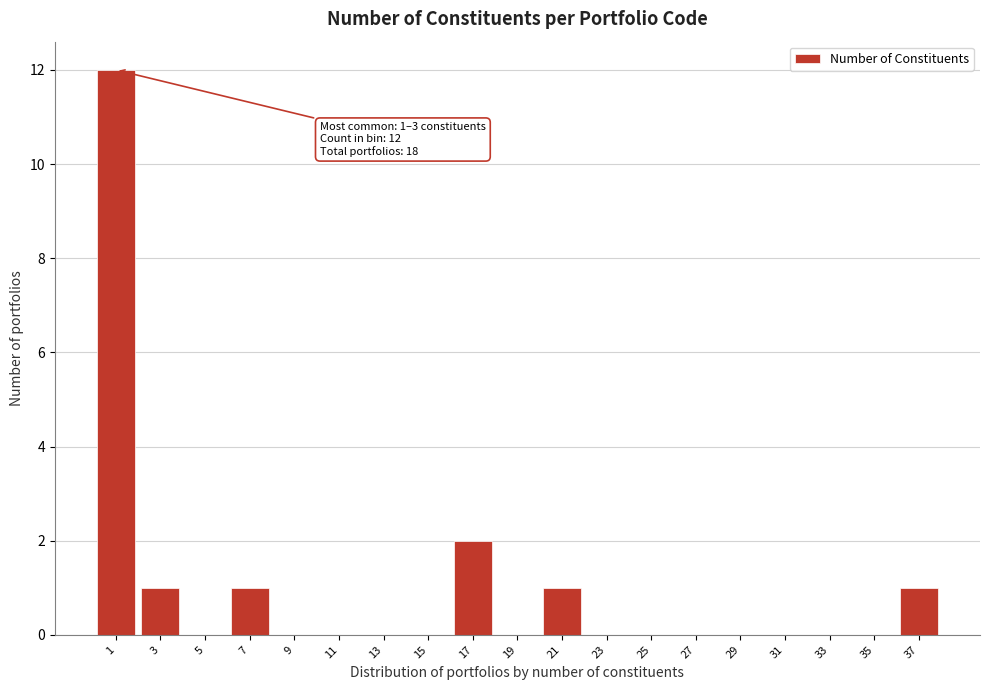

Reading left to right, extract all data points from this chart.

1=12	3=1	5=0	7=1	9=0	11=0	13=0	15=0	17=2	19=0	21=1	23=0	25=0	27=0	29=0	31=0	33=0	35=0	37=1